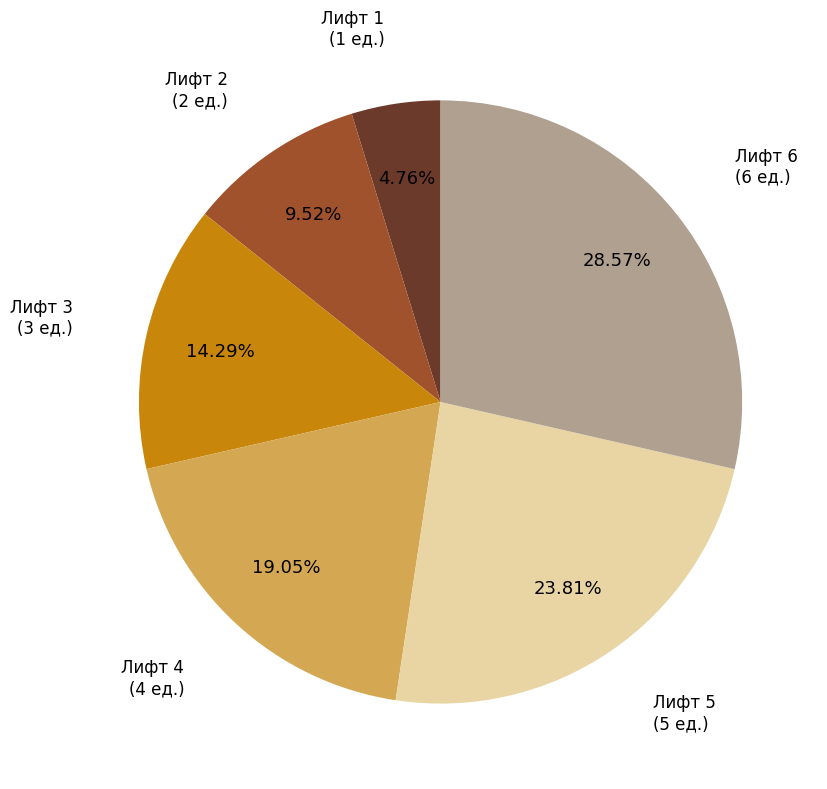

What percentage is the Лифт 1 slice, to the nearest percent?

5%